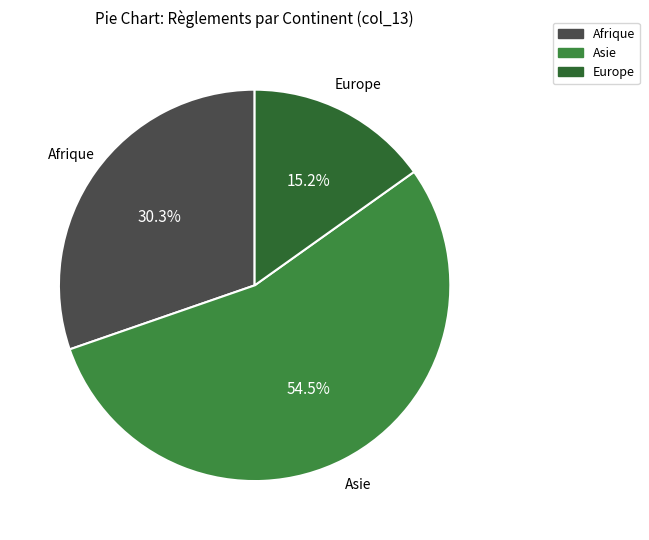

Which slice represents more than half of the pie?

Asie